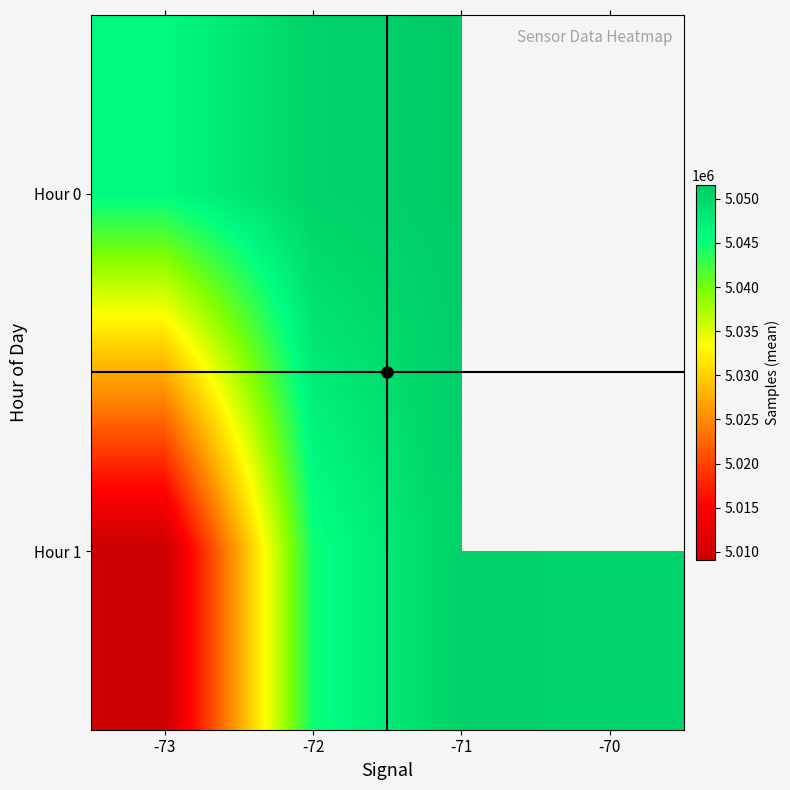

How many categories are shown in the chart?

4